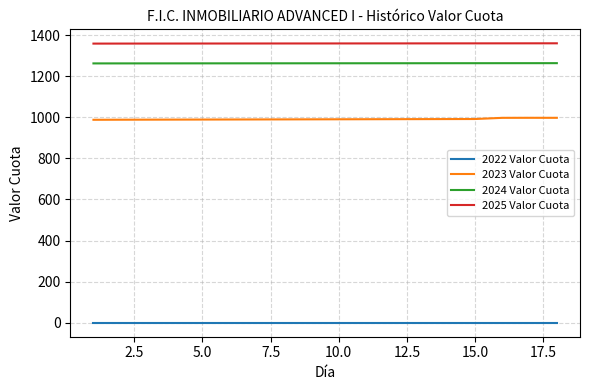

What is the lowest value of the 2023 Valor Cuota series?

987.9